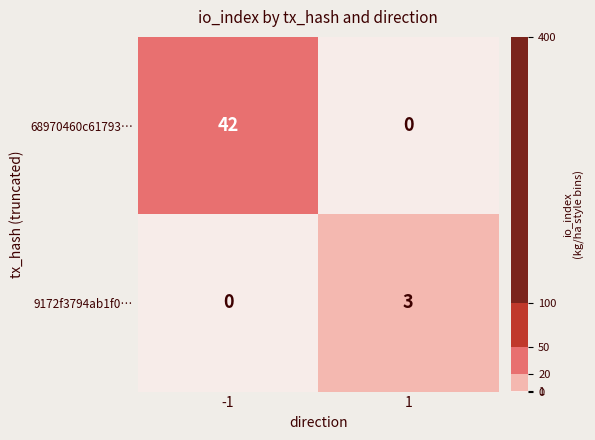

At -1, list the series in order from largest to smallest.

68970460c61793…, 9172f3794ab1f0…